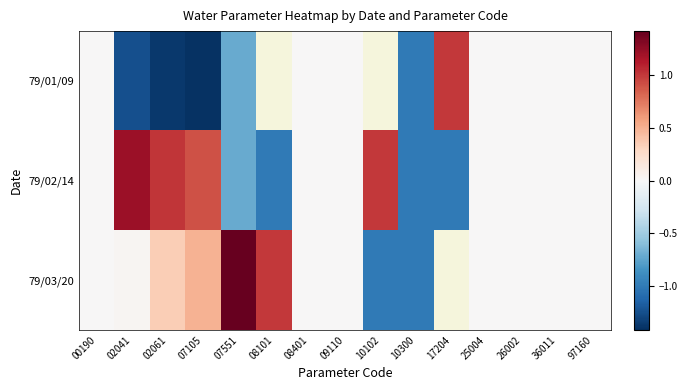

List the labels in order of 79/02/14 value, smallest first.

10300, 17204, 08101, 07551, 00190, 08401, 09110, 25004, 26002, 36011, 97160, 07105, 10102, 02061, 02041